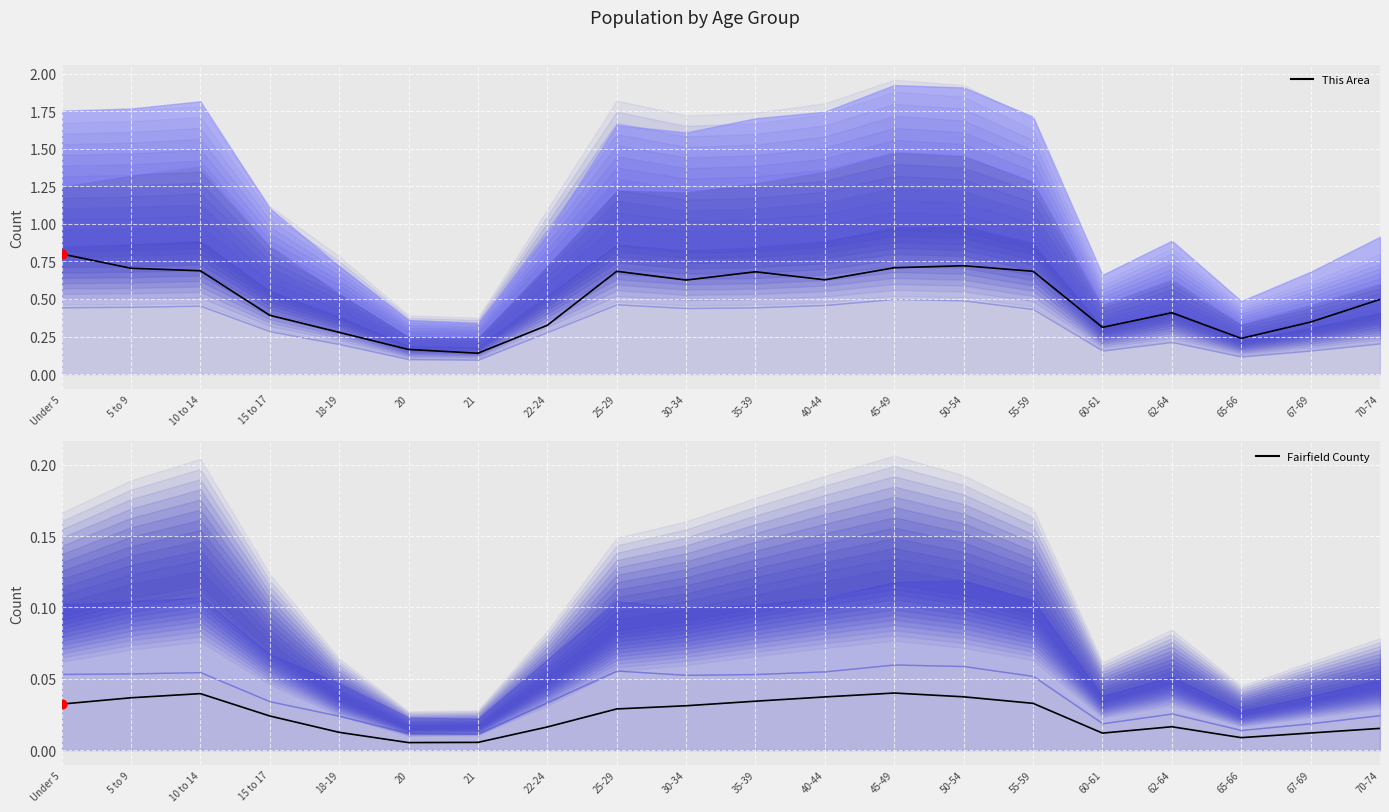

At how many categories does at least one series exceed 0?

20